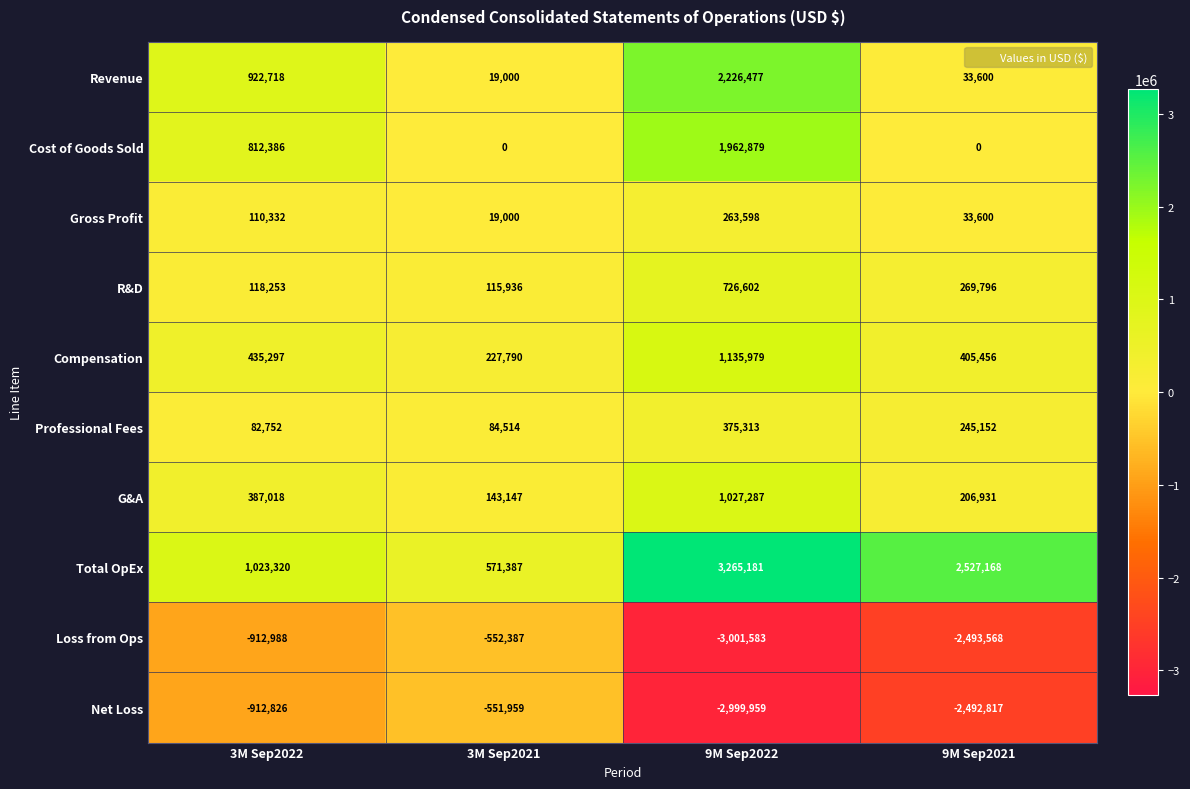

What is the lowest value of the Loss from Ops series?

-3001583